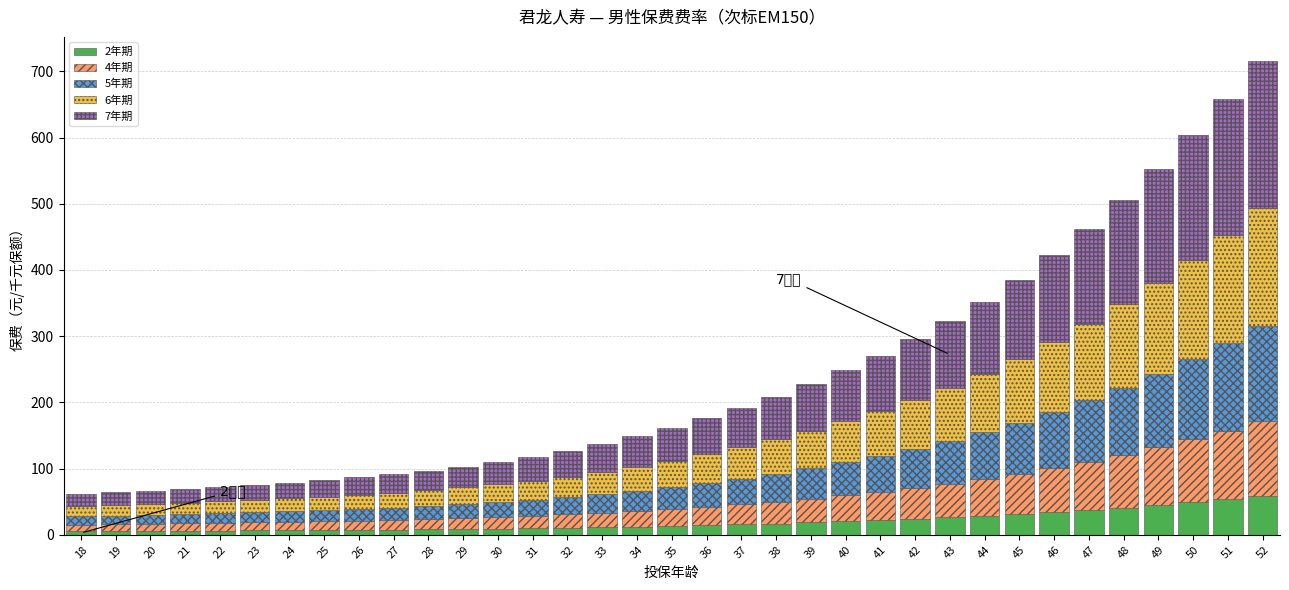

What is the average value of the 2年期 series?

19.5